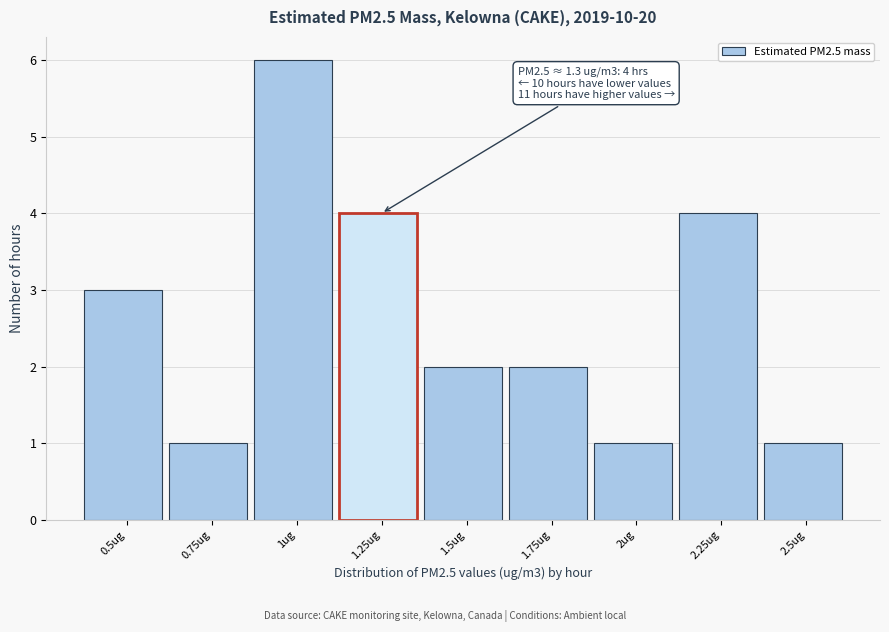

Reading left to right, transcribe all the data shown in this chart.

0.5ug=3	0.75ug=1	1ug=6	1.25ug=4	1.5ug=2	1.75ug=2	2ug=1	2.25ug=4	2.5ug=1